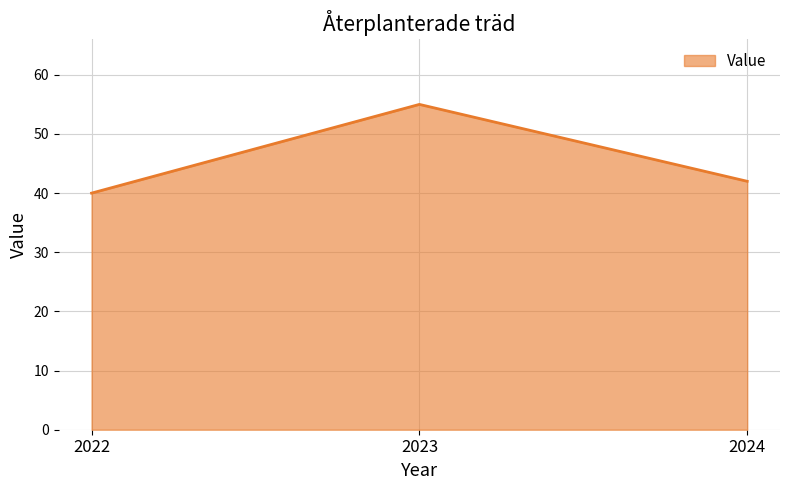

The chart shows a value of 69 at 2022. True or false?

False